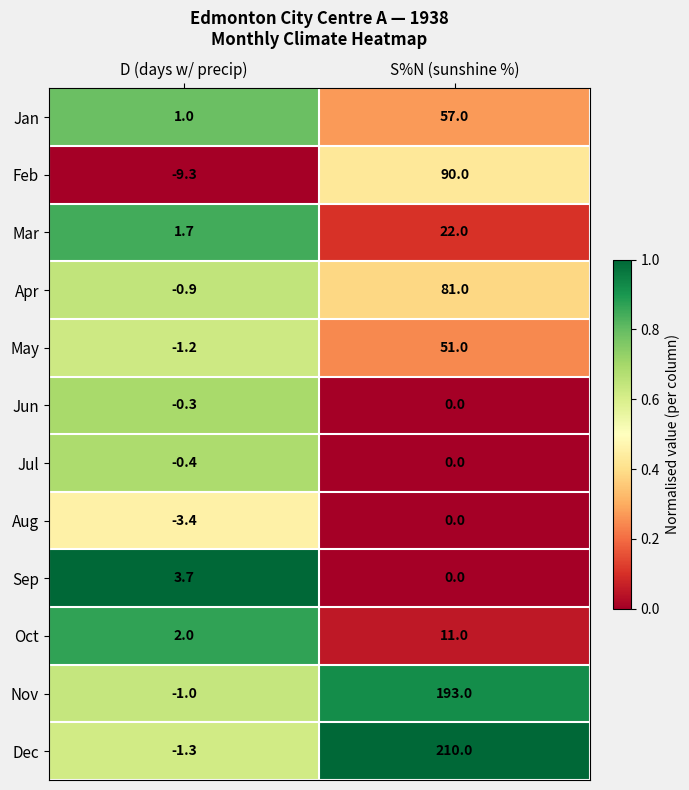

Which category has the highest value across all series?

S%N (sunshine %)